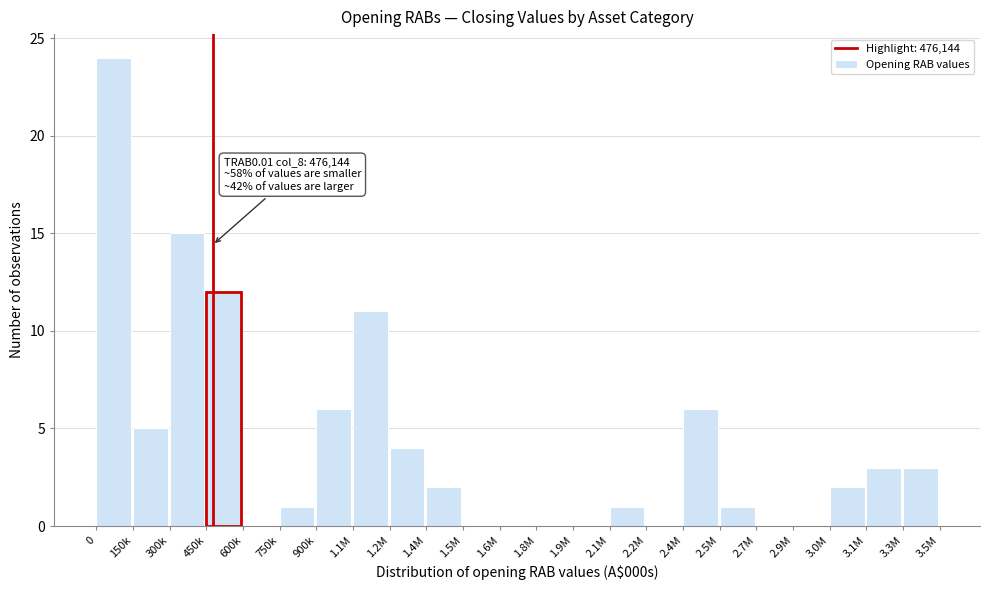

Reading left to right, extract all data points from this chart.

0=24	150k=5	300k=15	450k=12	600k=0	750k=1	900k=6	1.1M=11	1.2M=4	1.4M=2	1.5M=0	1.6M=0	1.8M=0	1.9M=0	2.1M=1	2.2M=0	2.4M=6	2.5M=1	2.7M=0	2.9M=0	3.0M=2	3.1M=3	3.3M=3